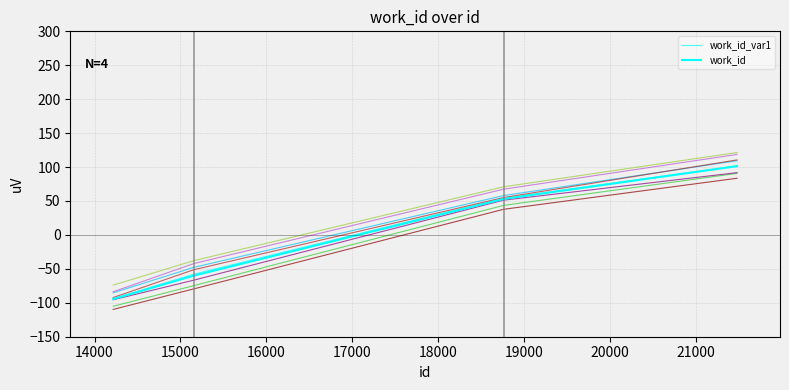

What is the value of the work_id_var1 point at the 1st from the left?

-94.0